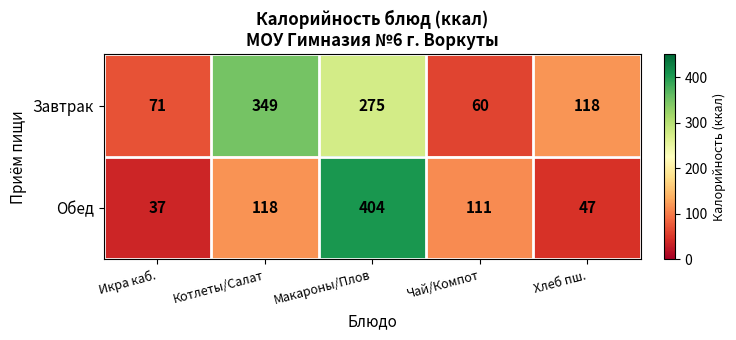

What is the total value across all series at Чай/Компот?

171